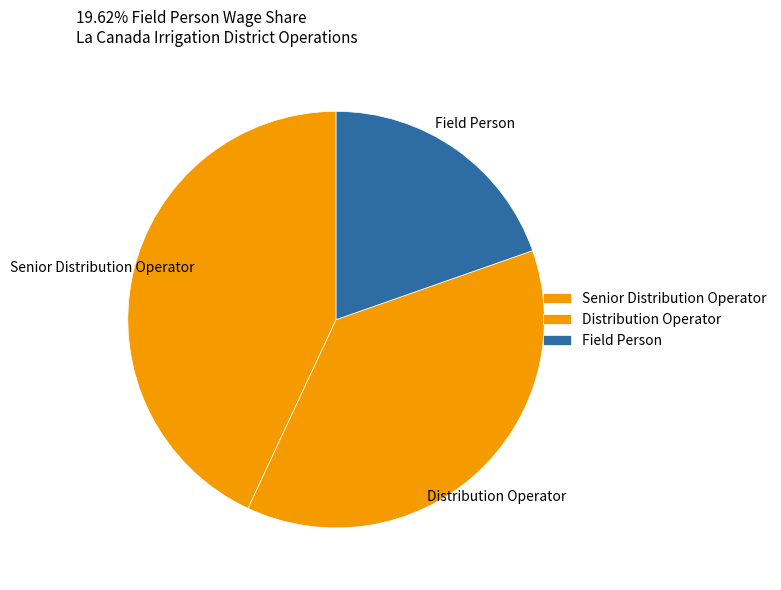

Does any single category account for the majority?

No